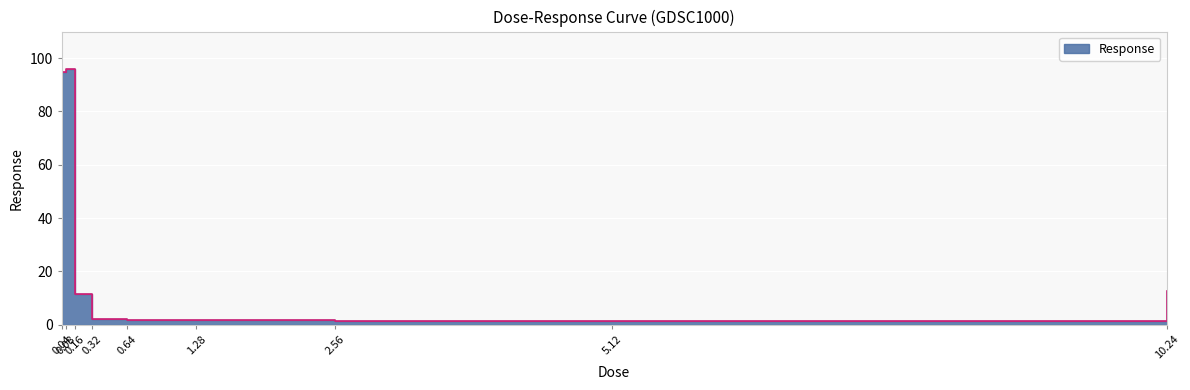

What is the value of the 6th point from the left?

1.8